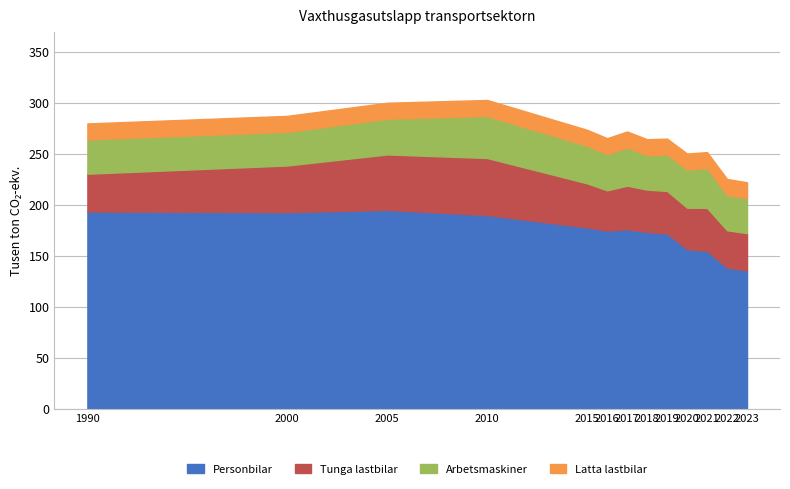

True or false: Personbilar and Tunga lastbilar cross at least once.

False